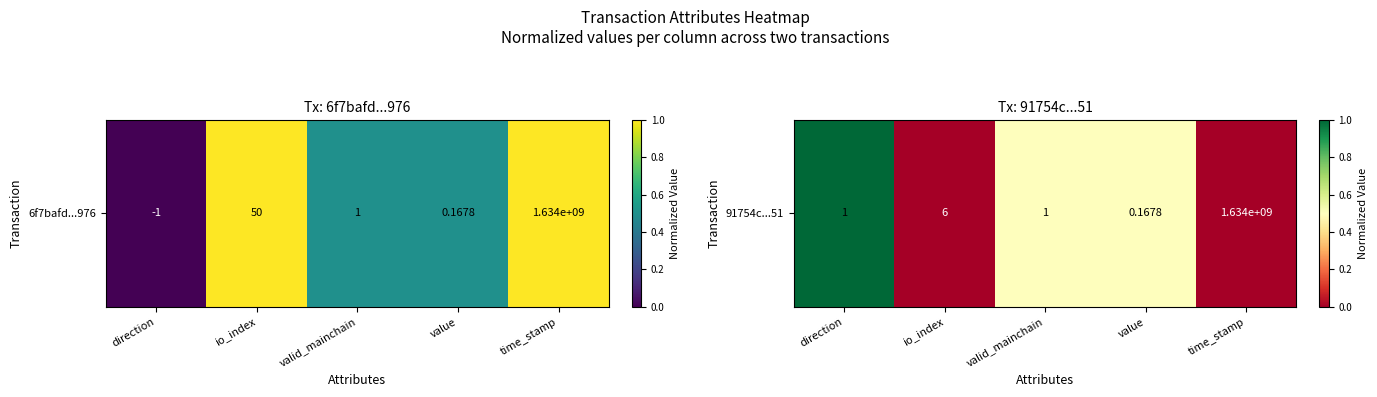

Where is the data nearest to the value 0?

io_index